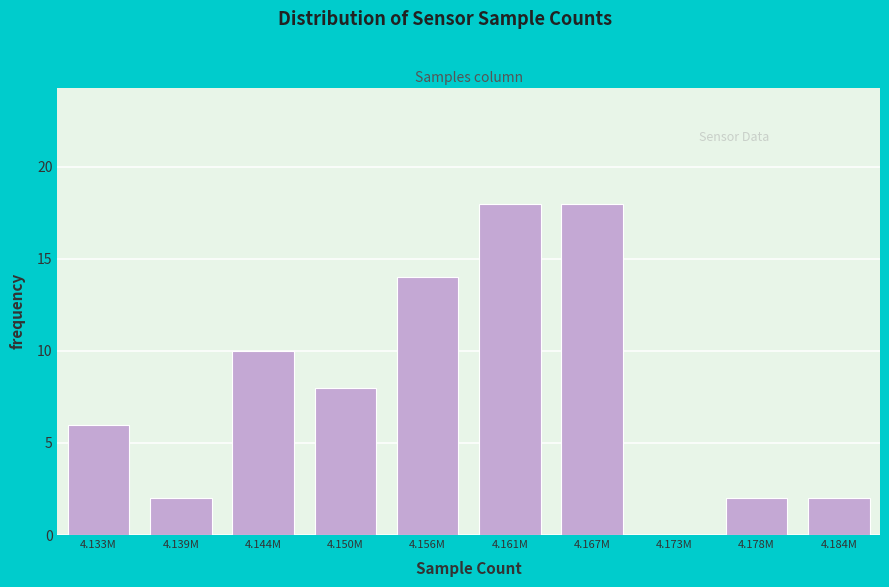

Reading left to right, extract all data points from this chart.

4.133M=6	4.139M=2	4.144M=10	4.150M=8	4.156M=14	4.161M=18	4.167M=18	4.173M=0	4.178M=2	4.184M=2